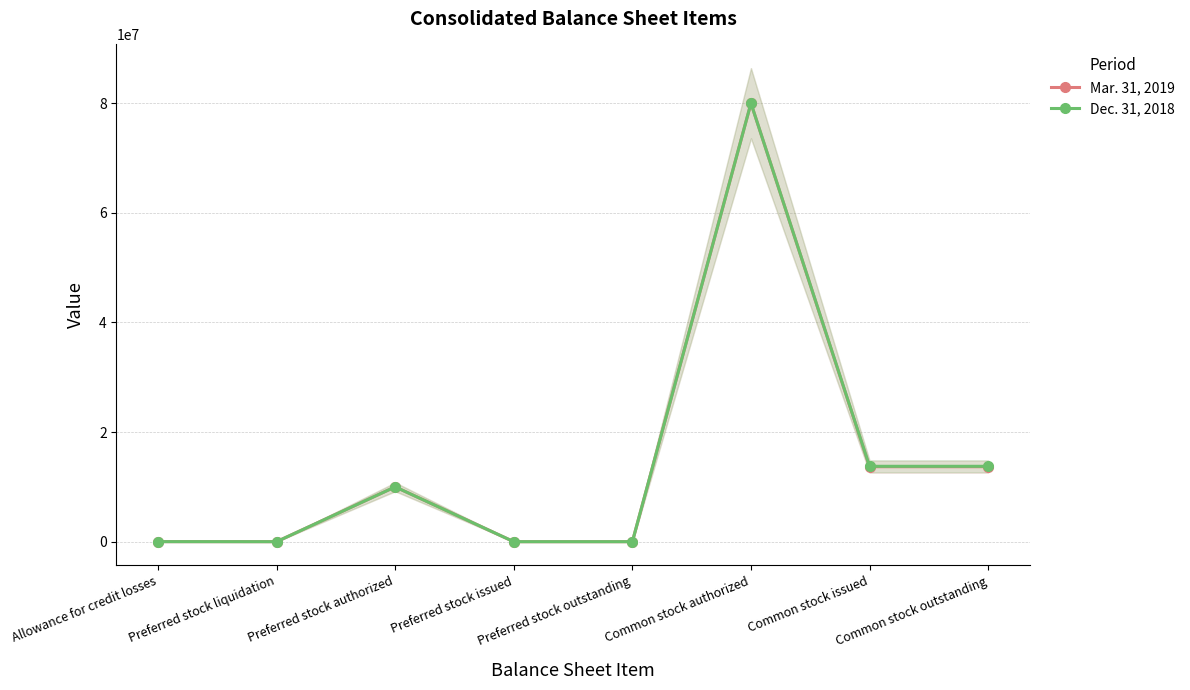

What is the difference between the highest and lowest values at Common stock issued?

74035